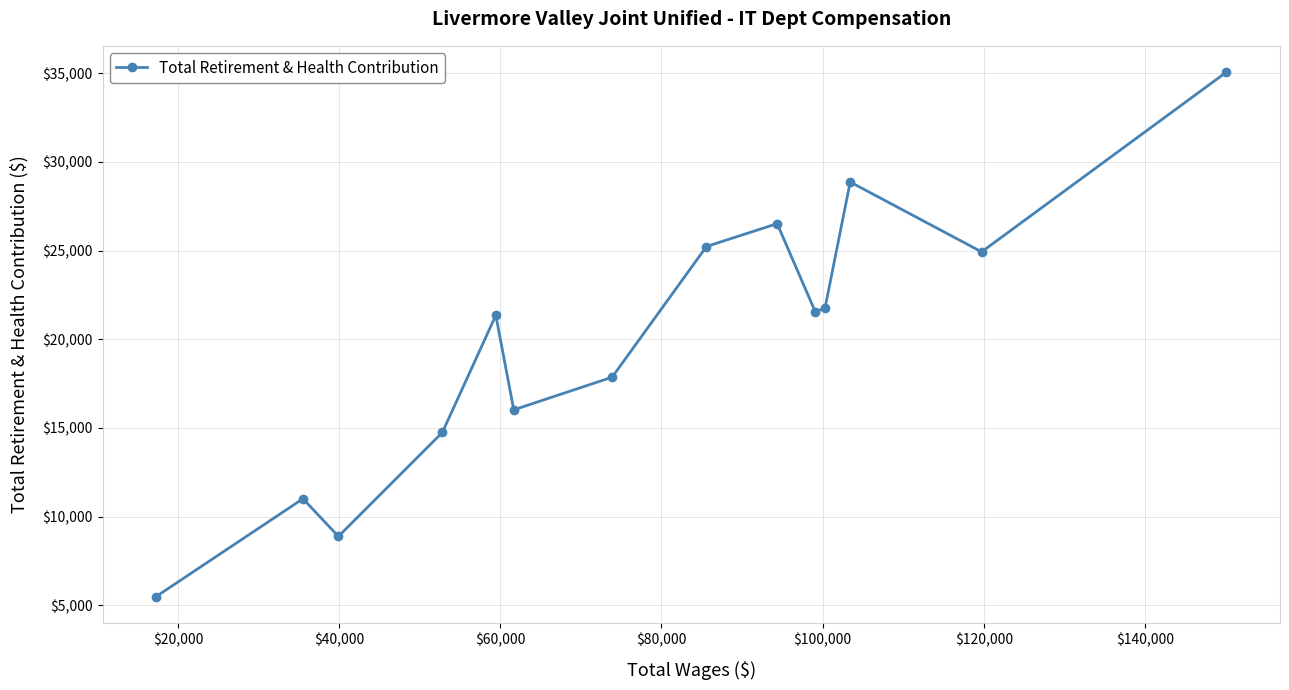

What is the minimum value shown in the chart?

5484